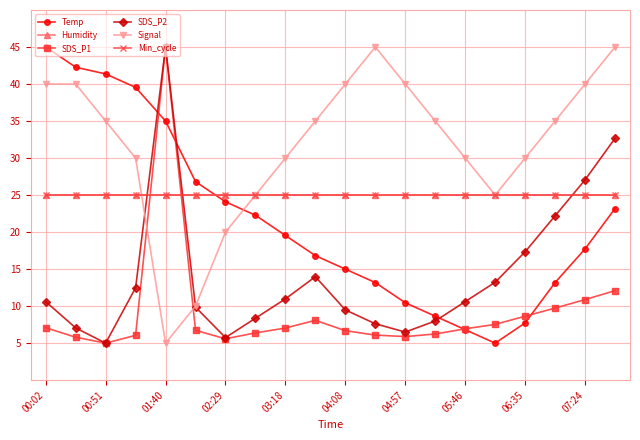

True or false: Signal has more than 1 points higher than both neighbors.

False